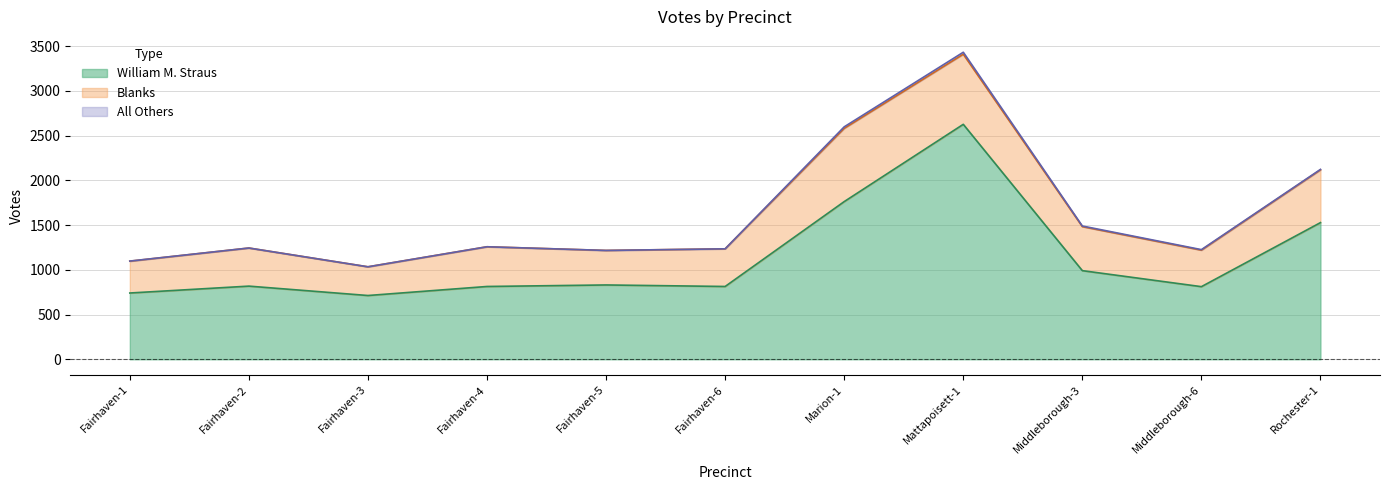

True or false: Blanks has more than 1 points higher than both neighbors.

True